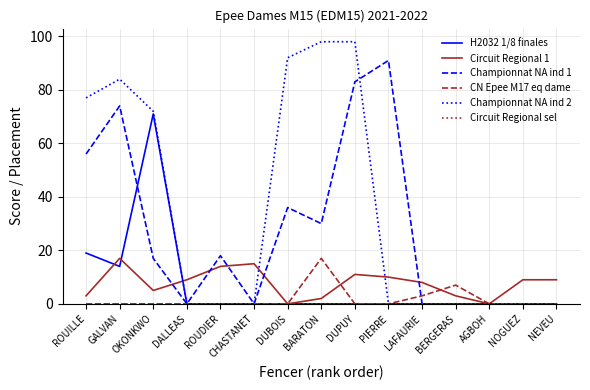

What is the difference between the highest and lowest values at DUPUY?

98